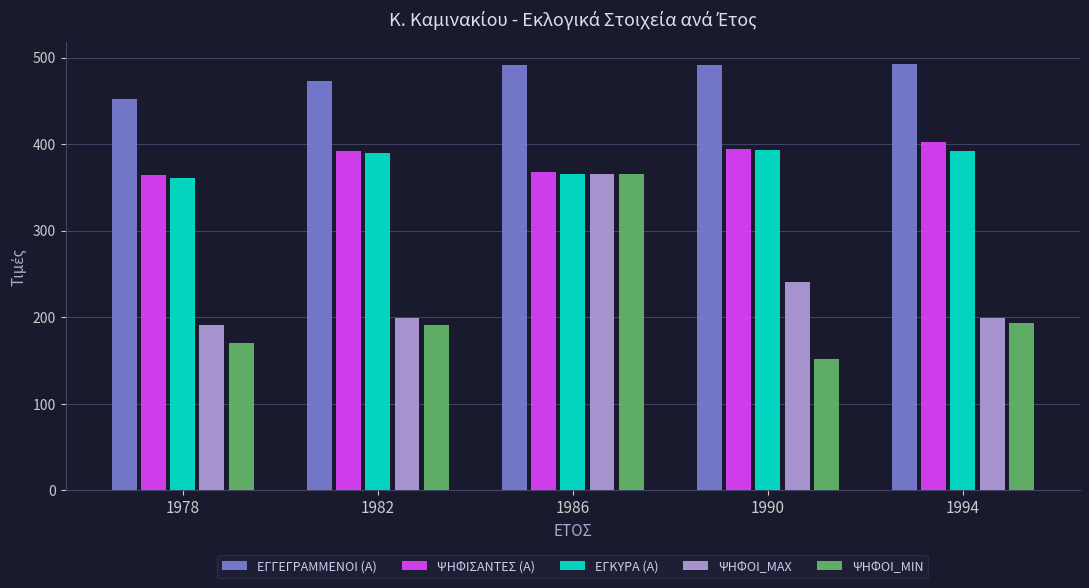

What is the minimum value for ΨΗΦΟΙ_MIN?

152